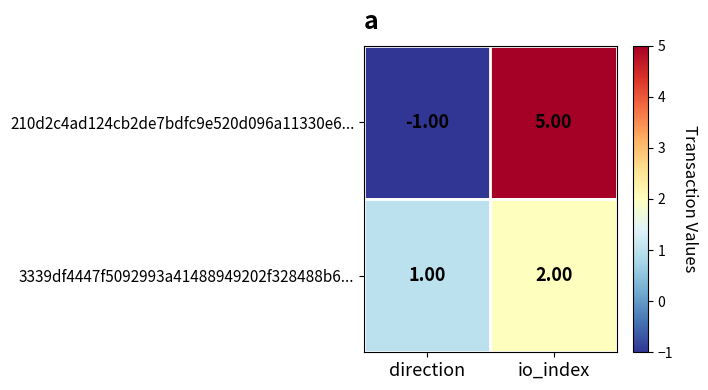

Where is 3339df4447f5092993a41488949202f328488b6... nearest to the value 1?

direction